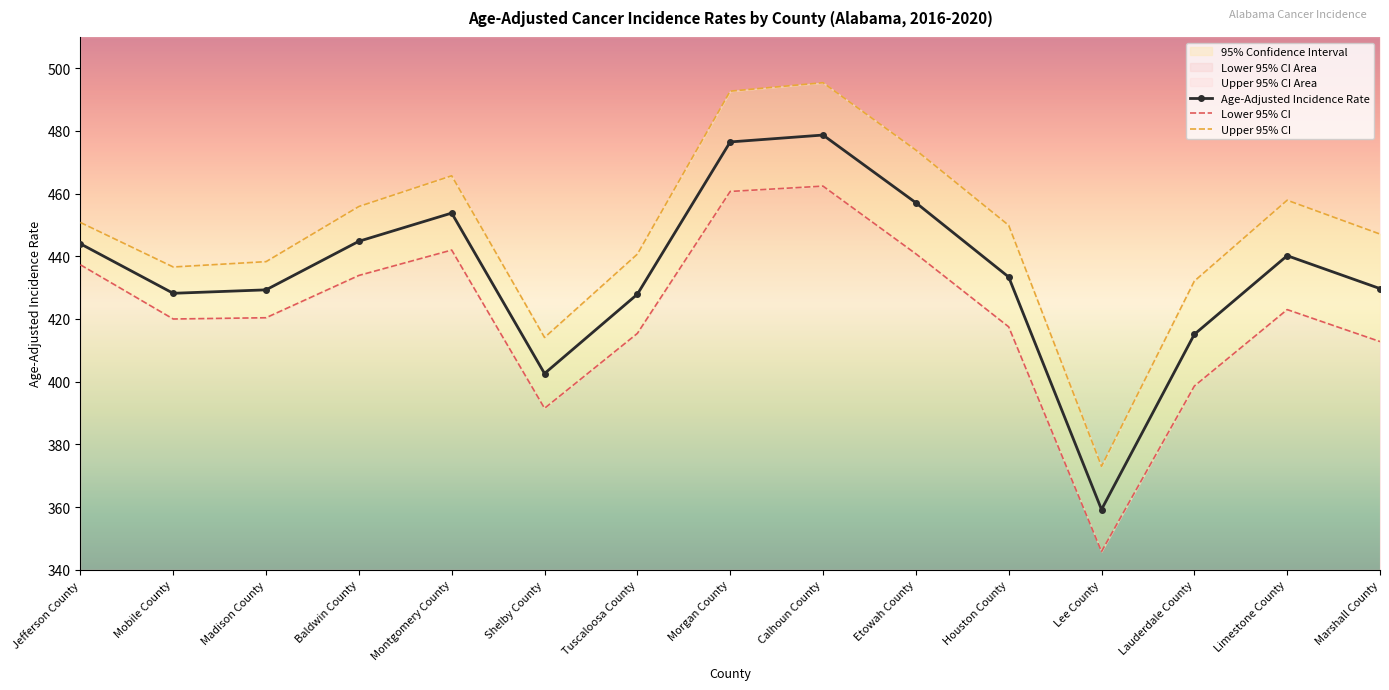

List the series in order of their overall mean, highest first.

Upper 95% CI, Age-Adjusted Incidence Rate, Lower 95% CI